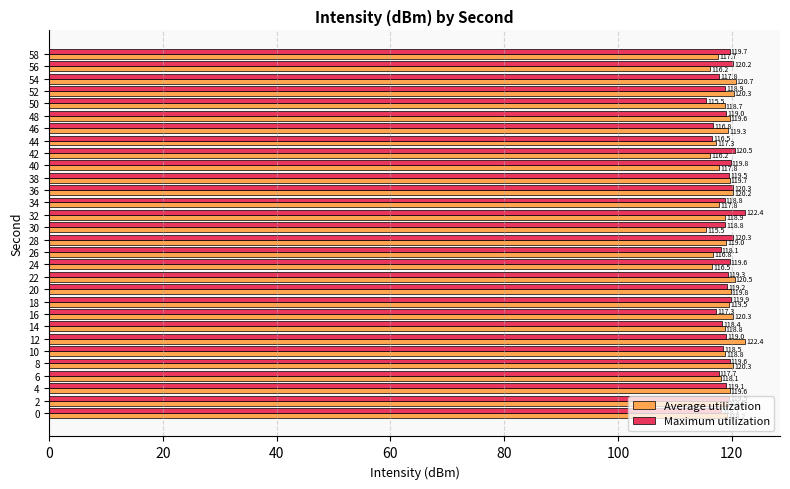

What are all the series names shown in the legend?

Average utilization, Maximum utilization